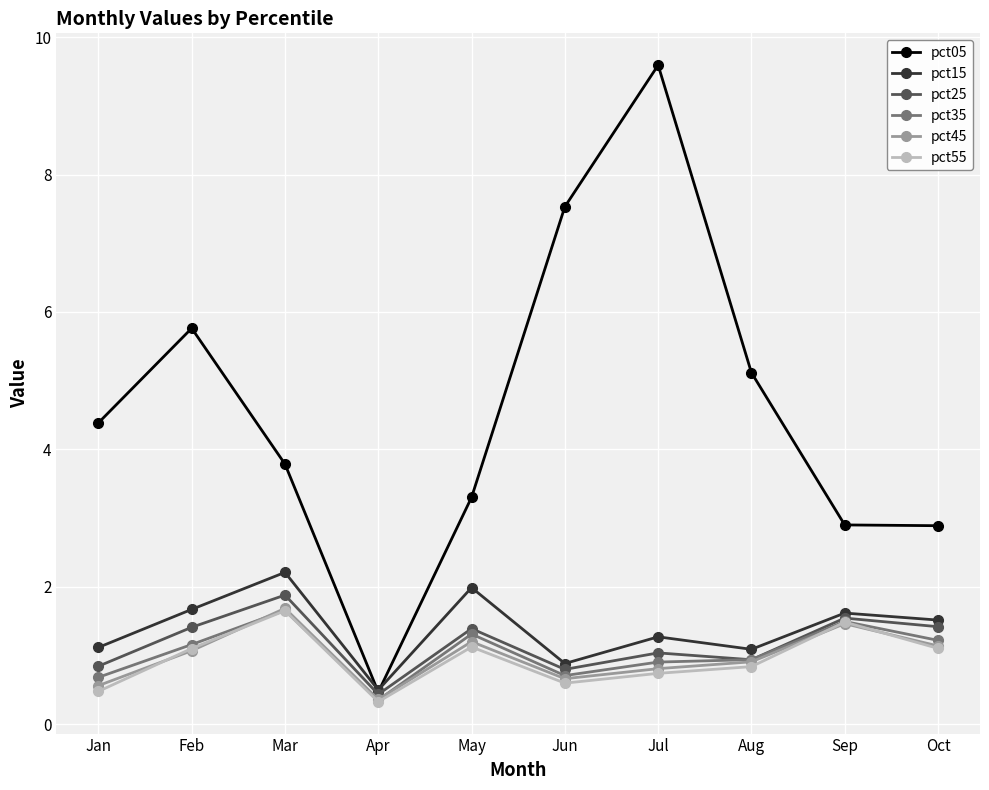

Reading left to right, transcribe all the data shown in this chart.

pct05: 4.4	5.8	3.8	0.5	3.3	7.5	9.6	5.1	2.9	2.9
pct15: 1.1	1.7	2.2	0.5	2.0	0.9	1.3	1.1	1.6	1.5
pct25: 0.8	1.4	1.9	0.4	1.4	0.8	1.0	0.9	1.5	1.4
pct35: 0.7	1.2	1.7	0.4	1.3	0.7	0.9	0.9	1.5	1.2
pct45: 0.6	1.1	1.7	0.4	1.2	0.7	0.8	0.9	1.5	1.1
pct55: 0.5	1.1	1.6	0.3	1.1	0.6	0.7	0.8	1.5	1.1